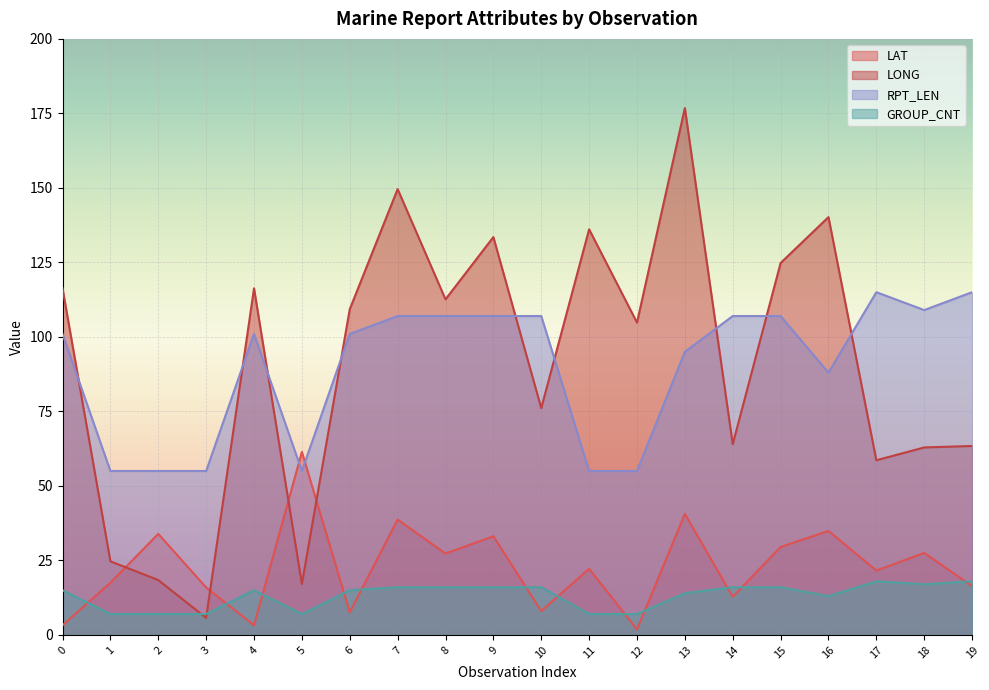

True or false: LAT and GROUP_CNT intersect in this chart.

True